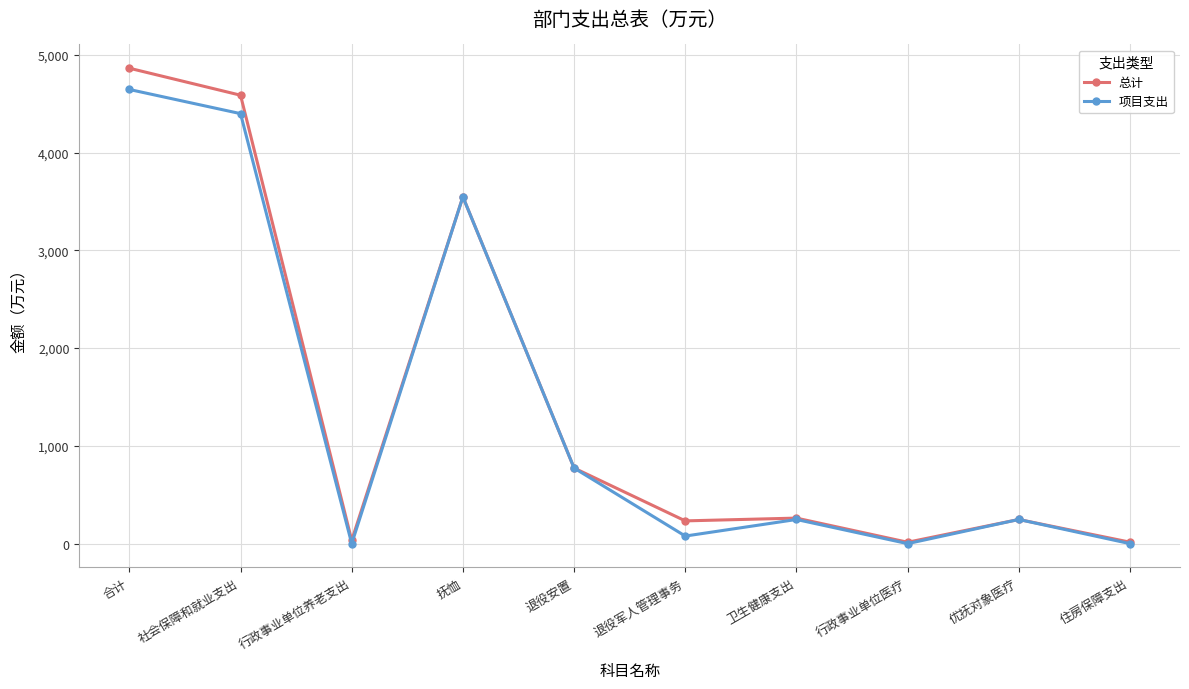

List the series in order of their peak value, lowest first.

项目支出, 总计